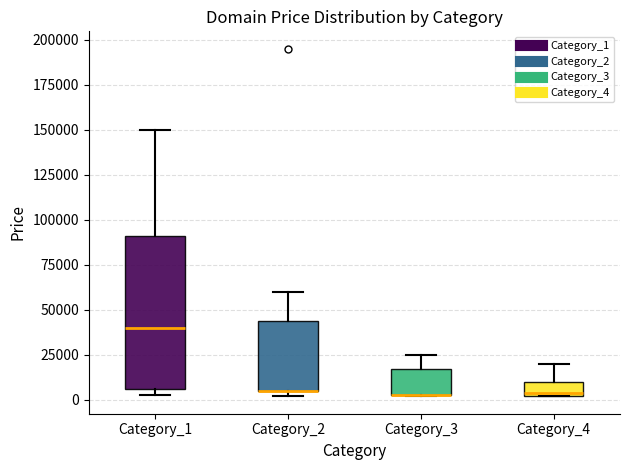

Where does the upper whisker of the box for Category_2 end on the y-axis? The values are not printed on the chart, so give them approximately, as read against the axis.

60000